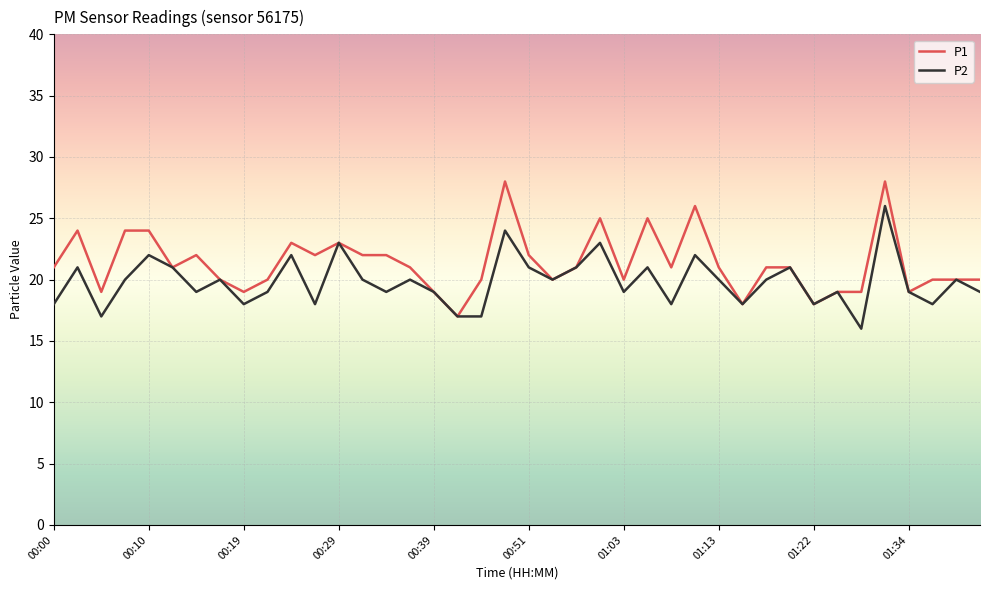

What is the average value of the P2 series?

20